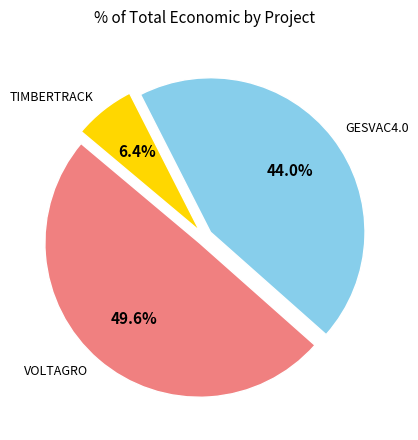

Is there any slice that represents more than half of the pie?

No